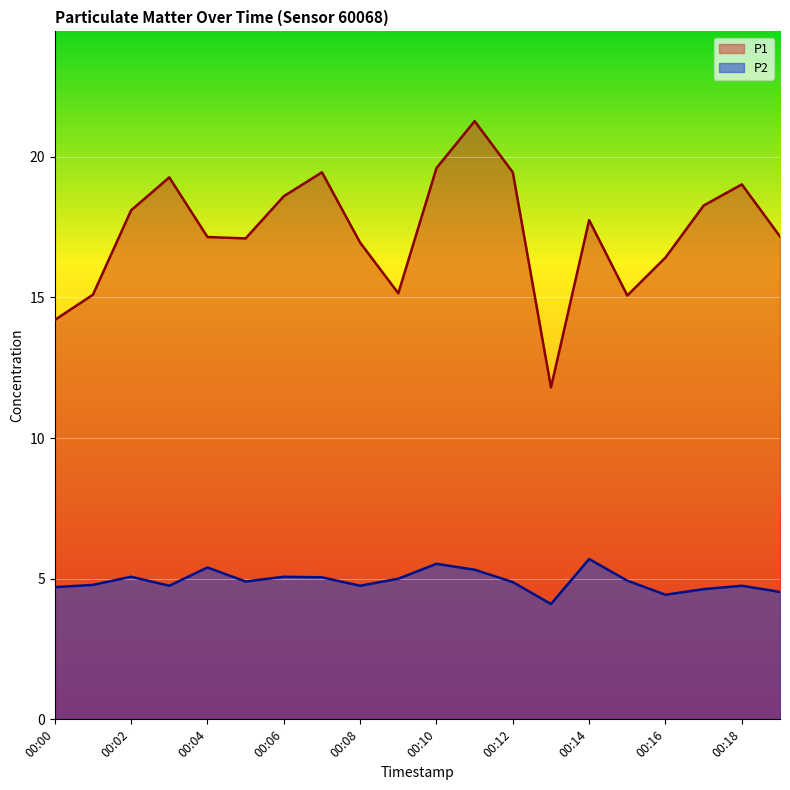

What is the smallest value displayed?

4.1